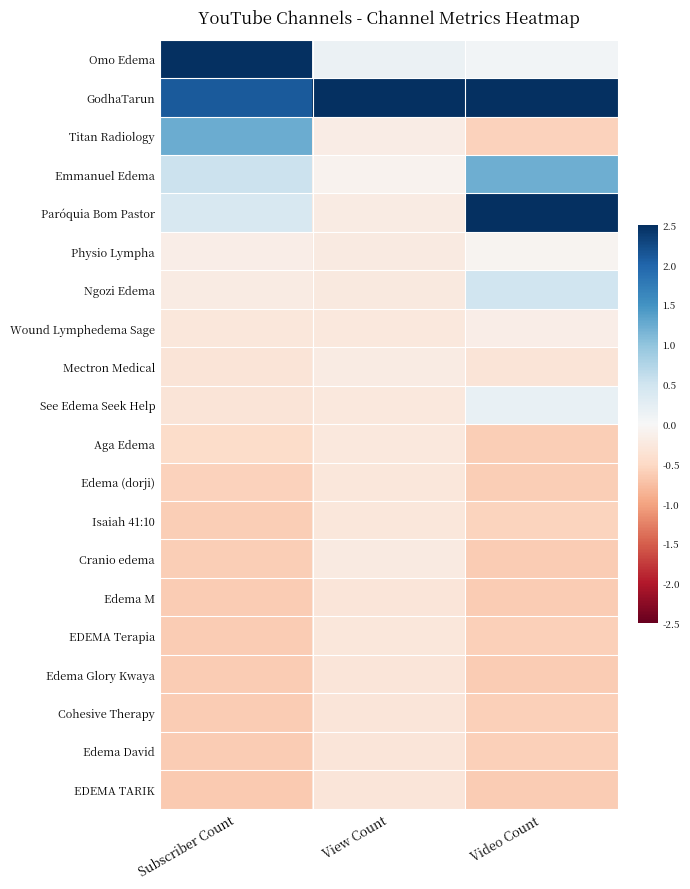

Reading right to left, what are all the values shown in this chart?

Omo Edema: Video Count=0.1	View Count=0.1	Subscriber Count=2.5
GodhaTarun: Video Count=2.5	View Count=2.5	Subscriber Count=2.1
Titan Radiology: Video Count=-0.6	View Count=-0.2	Subscriber Count=1.2
Emmanuel Edema: Video Count=1.2	View Count=-0.1	Subscriber Count=0.5
Paróquia Bom Pastor: Video Count=2.5	View Count=-0.2	Subscriber Count=0.4
Physio Lympha: Video Count=-0.1	View Count=-0.2	Subscriber Count=-0.2
Ngozi Edema: Video Count=0.5	View Count=-0.2	Subscriber Count=-0.2
Wound Lymphedema Sage: Video Count=-0.2	View Count=-0.3	Subscriber Count=-0.3
Mectron Medical: Video Count=-0.3	View Count=-0.2	Subscriber Count=-0.3
See Edema Seek Help: Video Count=0.2	View Count=-0.3	Subscriber Count=-0.3
Aga Edema: Video Count=-0.6	View Count=-0.3	Subscriber Count=-0.5
Edema (dorji): Video Count=-0.6	View Count=-0.3	Subscriber Count=-0.6
Isaiah 41:10: Video Count=-0.6	View Count=-0.3	Subscriber Count=-0.6
Cranio edema: Video Count=-0.6	View Count=-0.2	Subscriber Count=-0.6
Edema M: Video Count=-0.6	View Count=-0.3	Subscriber Count=-0.6
EDEMA Terapia: Video Count=-0.6	View Count=-0.3	Subscriber Count=-0.6
Edema Glory Kwaya: Video Count=-0.6	View Count=-0.3	Subscriber Count=-0.6
Cohesive Therapy: Video Count=-0.6	View Count=-0.3	Subscriber Count=-0.6
Edema David: Video Count=-0.6	View Count=-0.3	Subscriber Count=-0.6
EDEMA TARIK: Video Count=-0.6	View Count=-0.3	Subscriber Count=-0.6